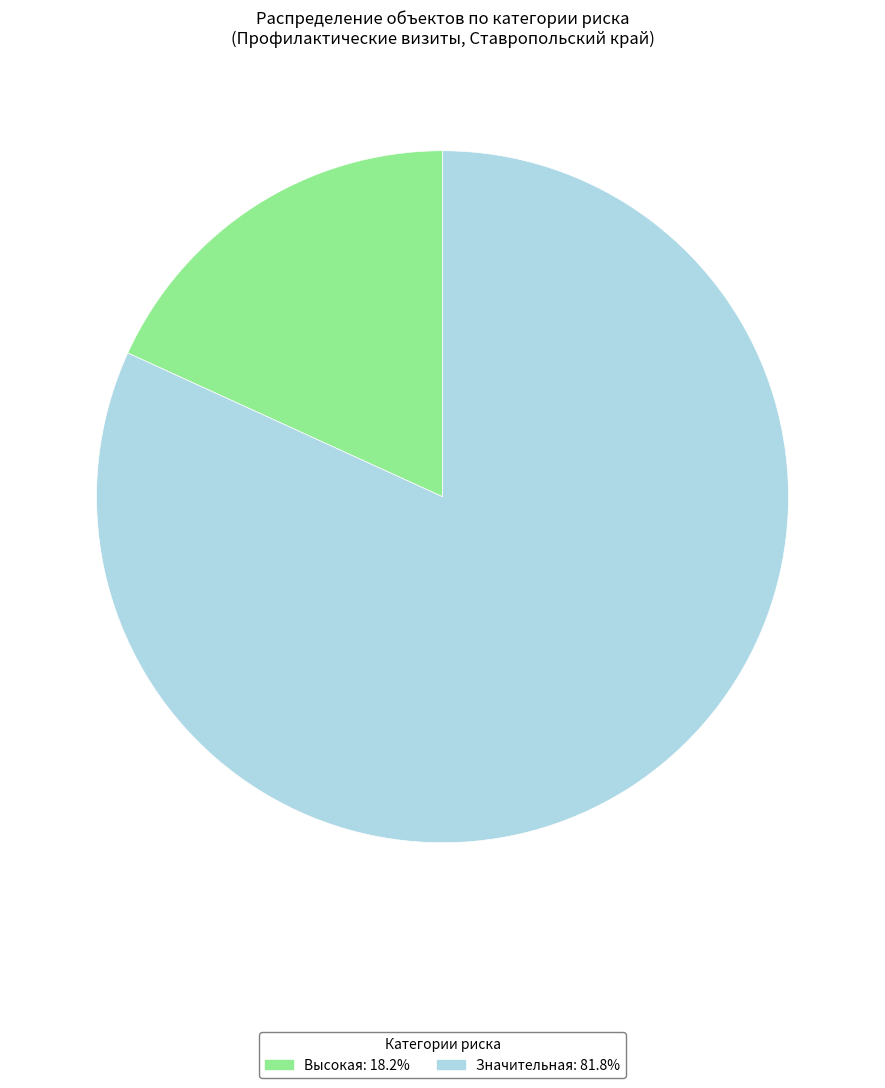

True or false: Значительная accounts for 82% of the total.

True